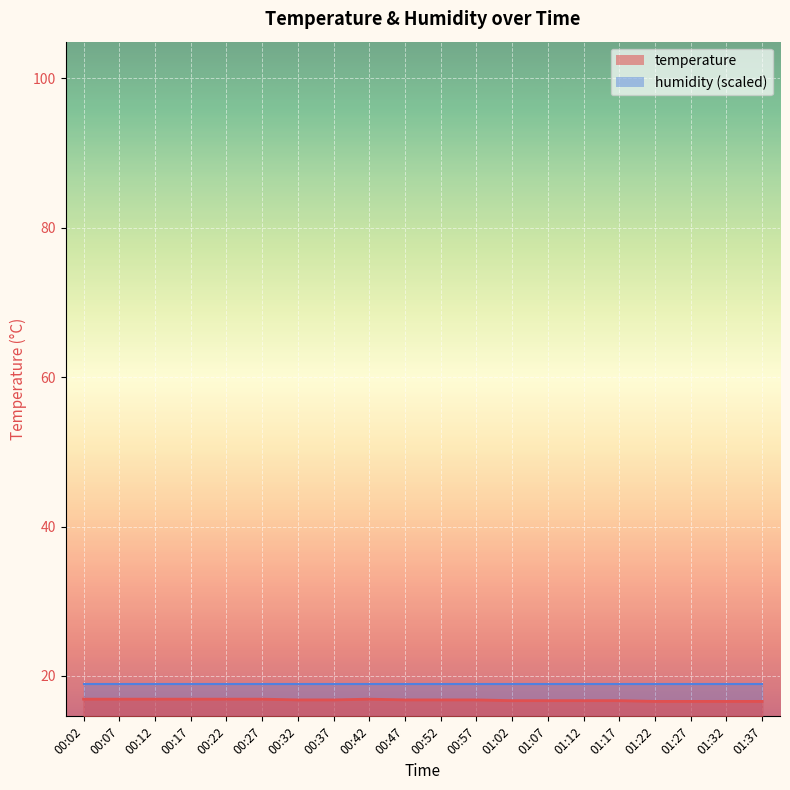

True or false: the data has more than 2 interior local peaks.

False